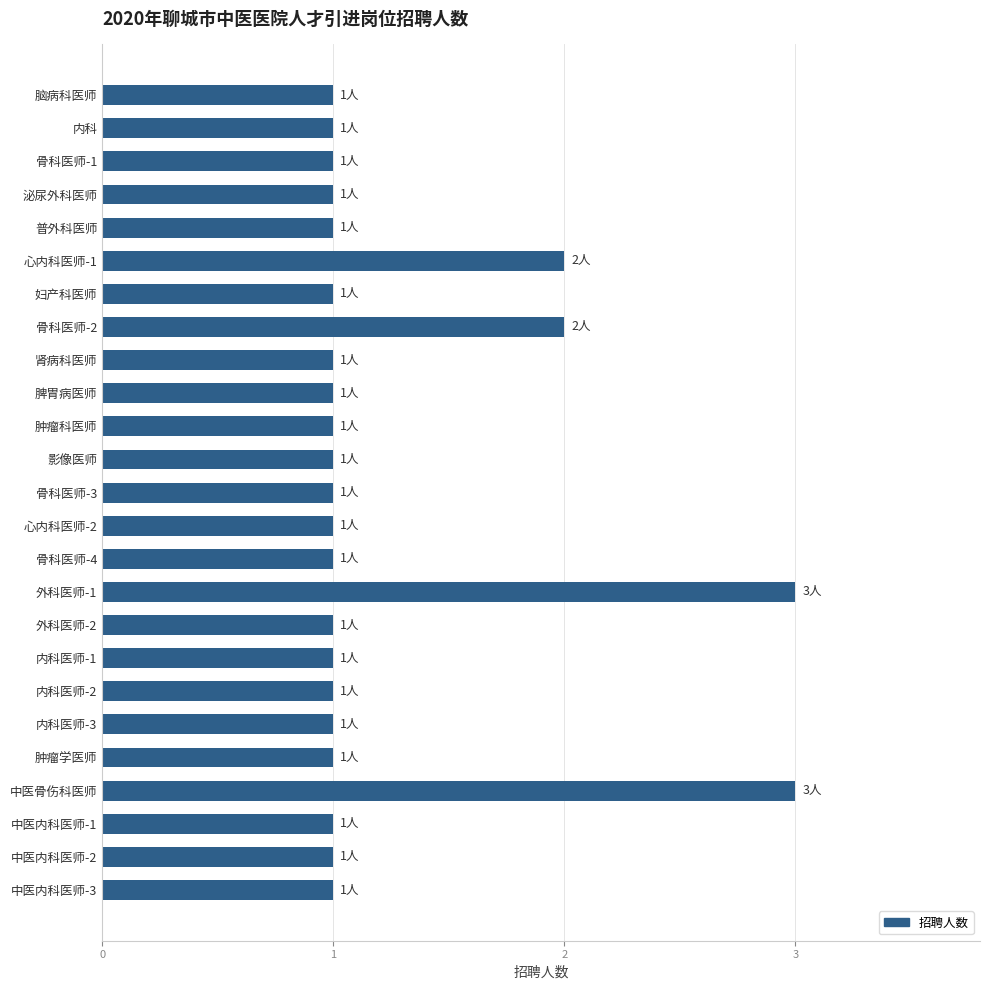

What is the difference between the second highest and minimum values?

2